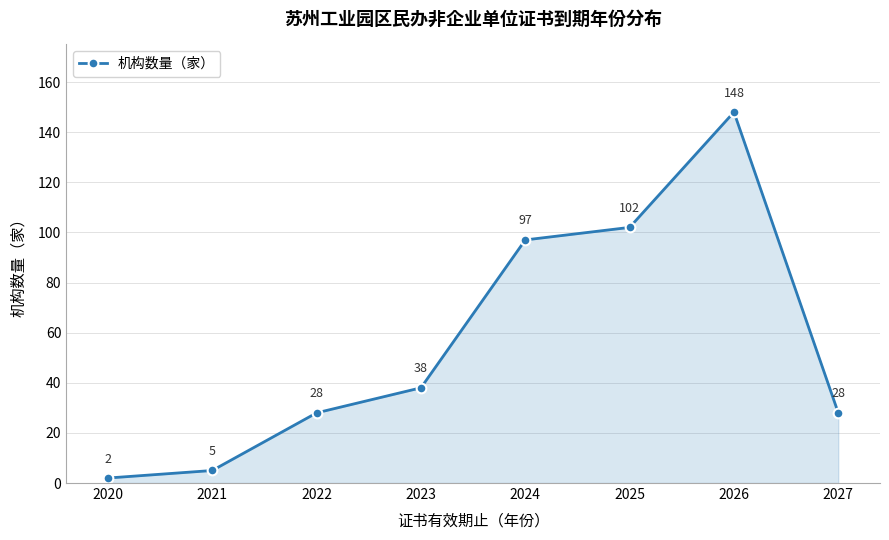

What is the difference between the maximum and minimum values?

146